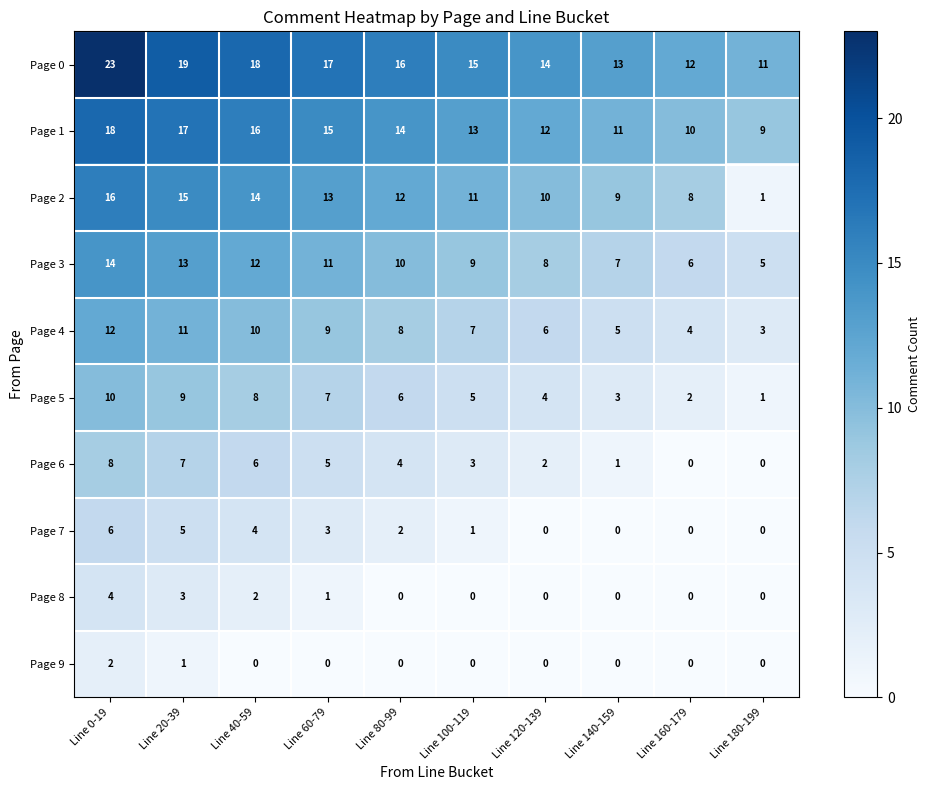

What is the sum of the Page 7 values at Line 60-79 and Line 180-199?

3